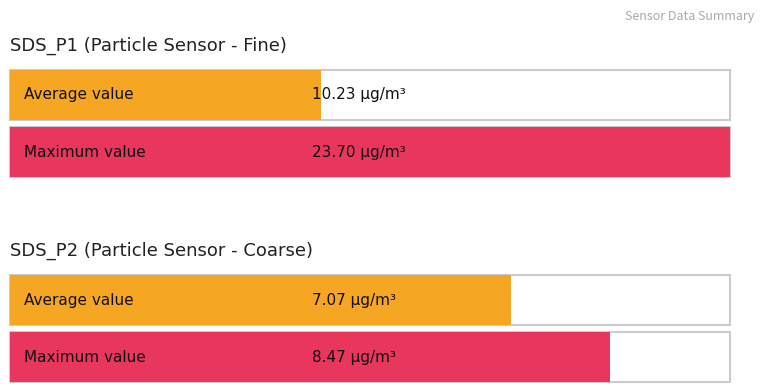

True or false: SDS_P2 has a value of 12.1 at 00:31.

False